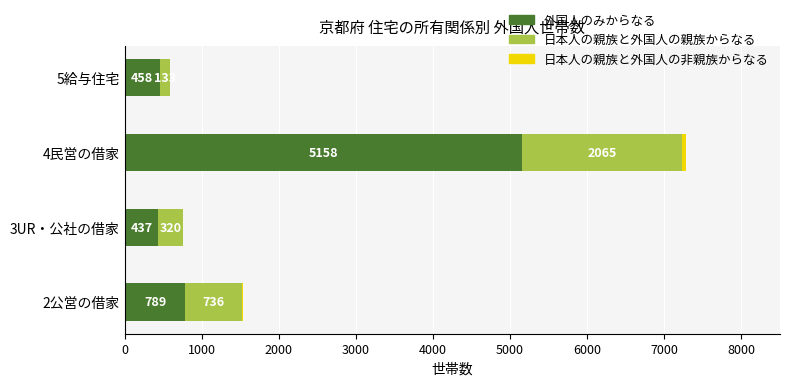

The 外国人のみからなる series shows 1256 at 2公営の借家. True or false?

False